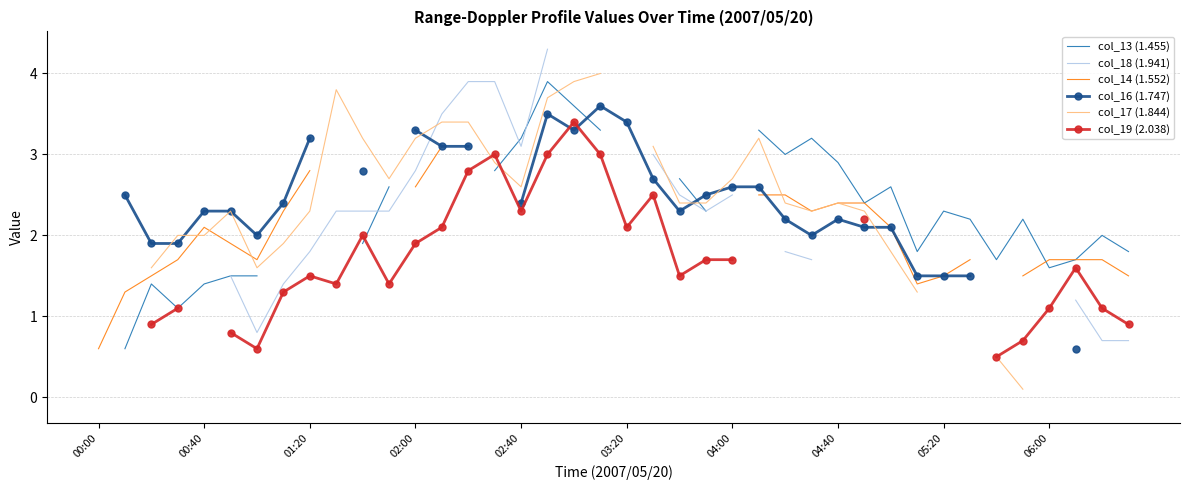

What are all the series names shown in the legend?

col_13 (1.455), col_18 (1.941), col_14 (1.552), col_16 (1.747), col_17 (1.844), col_19 (2.038)